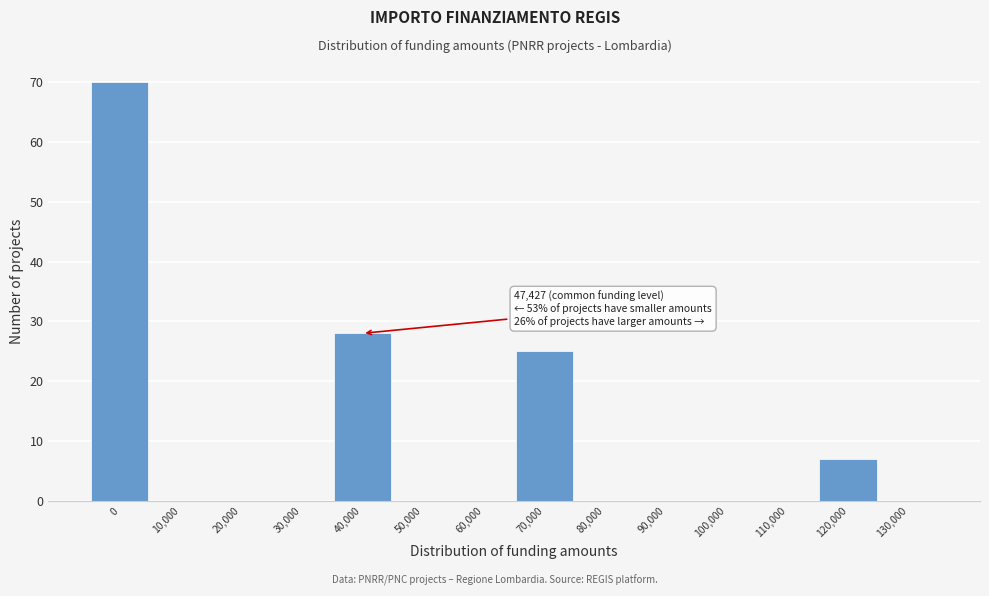

Reading right to left, list all the values displayed in this chart.

130,000=0	120,000=7	110,000=0	100,000=0	90,000=0	80,000=0	70,000=25	60,000=0	50,000=0	40,000=28	30,000=0	20,000=0	10,000=0	0=70